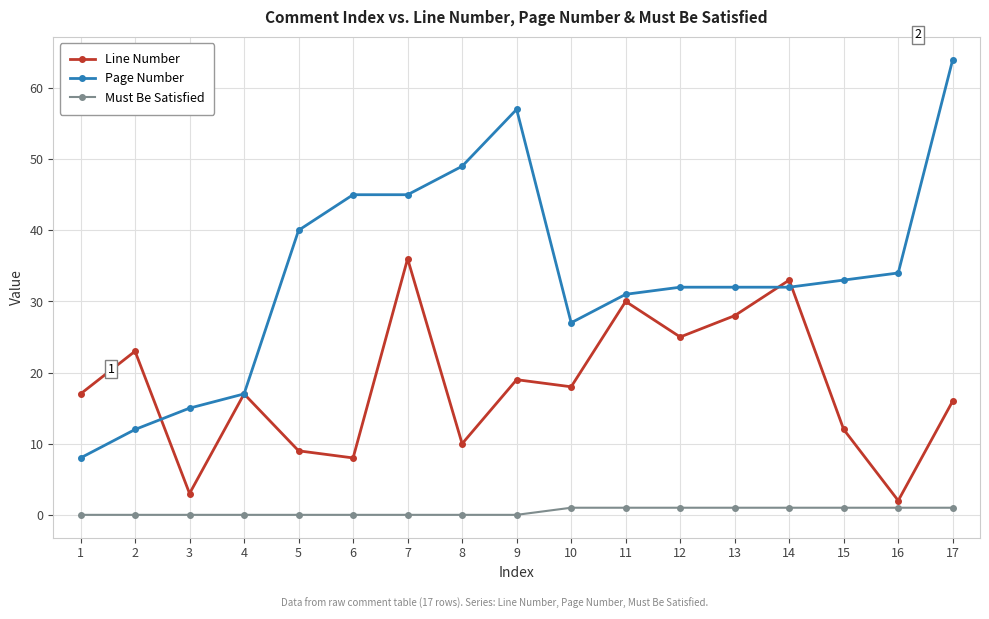

Which series changed the most between 5 and 13?

Line Number